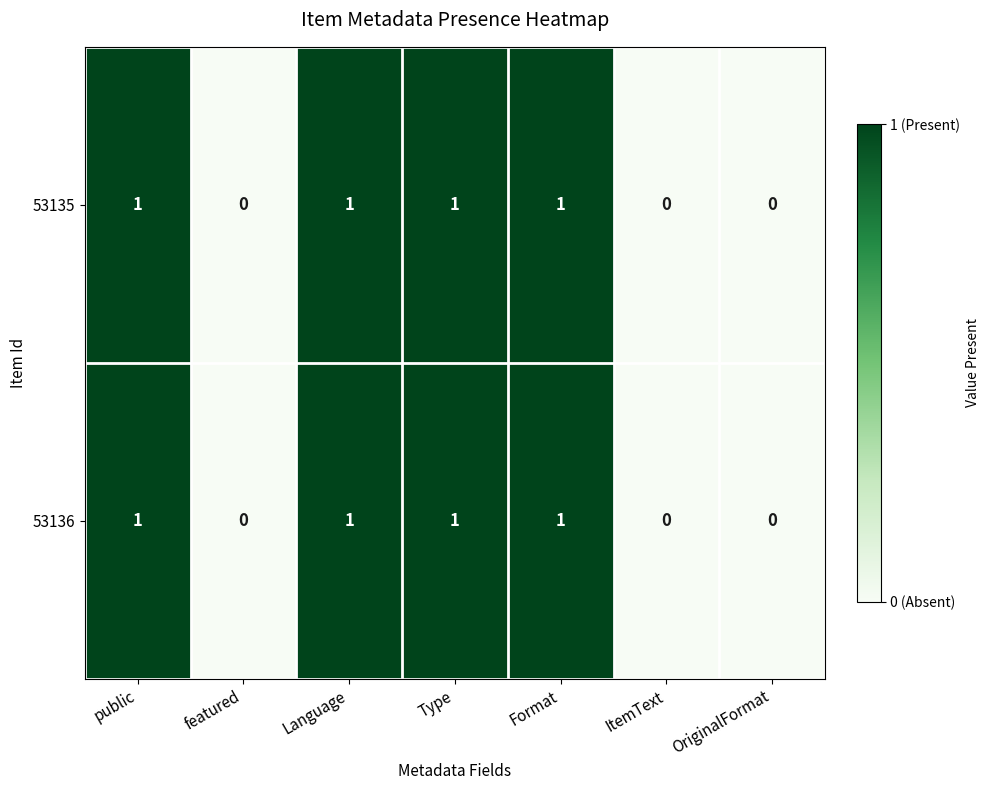

True or false: 53136 has a value of 1 at Language.

True